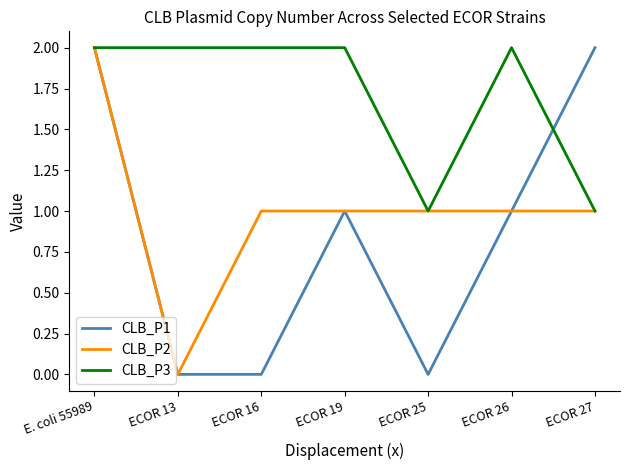

Reading left to right, what are all the values shown in this chart?

CLB_P1: 2	0	0	1	0	1	2
CLB_P2: 2	0	1	1	1	1	1
CLB_P3: 2	2	2	2	1	2	1